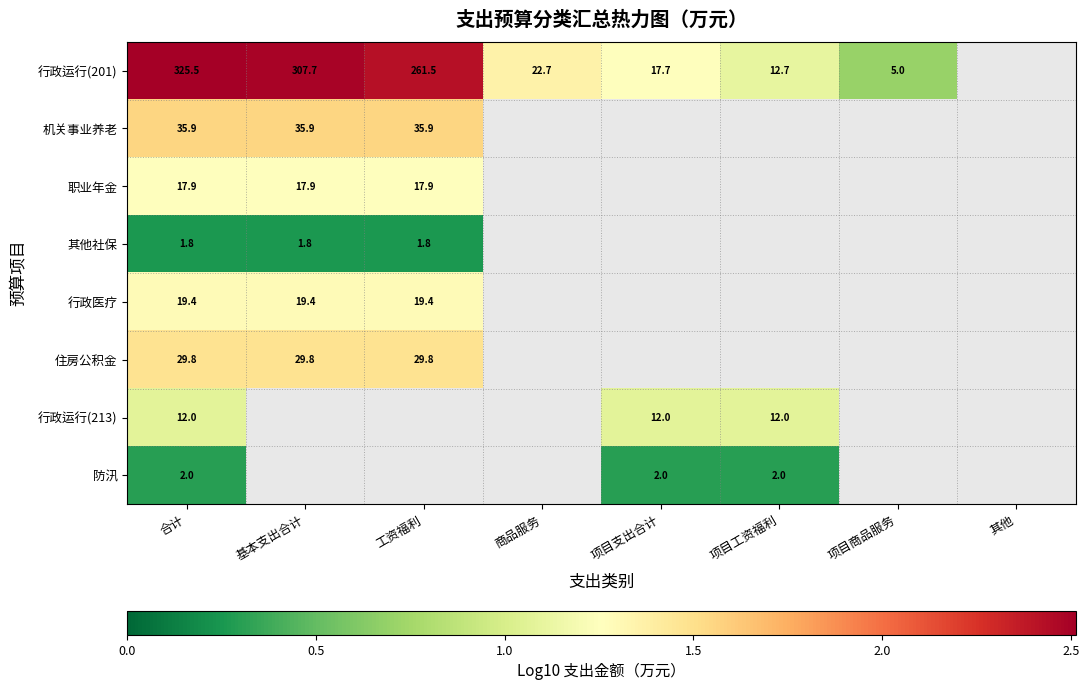

Which has a higher value, 项目工资福利 or 项目支出合计?

项目支出合计